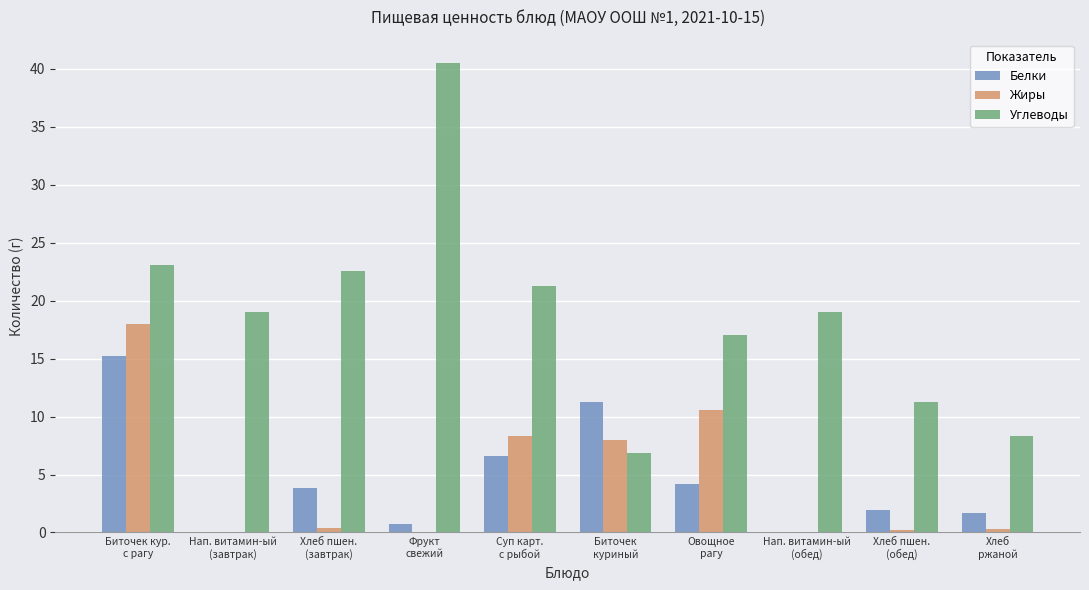

How many groups of bars are there?

10